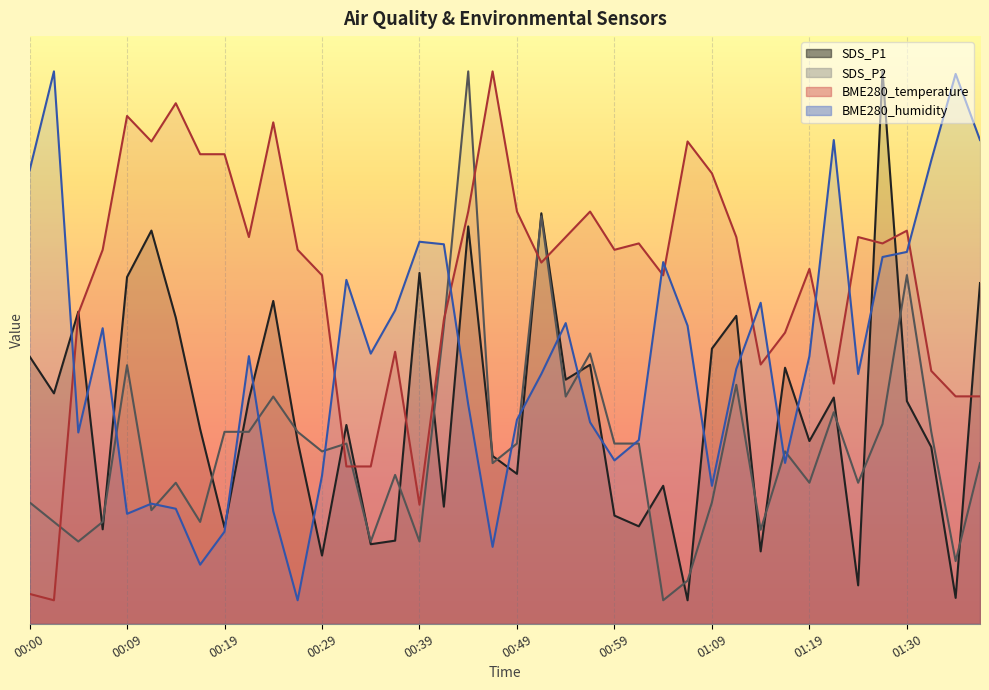

Which category has the lowest value in the SDS_P2 series?

01:03